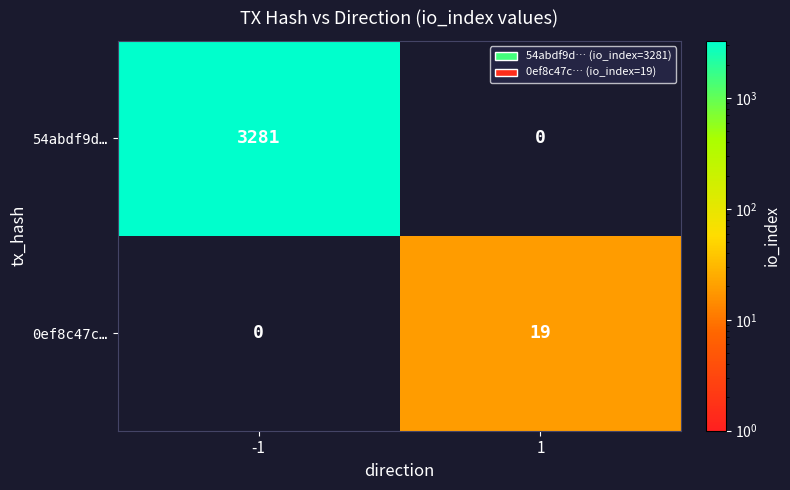

What is the total value across all series at 1?

19